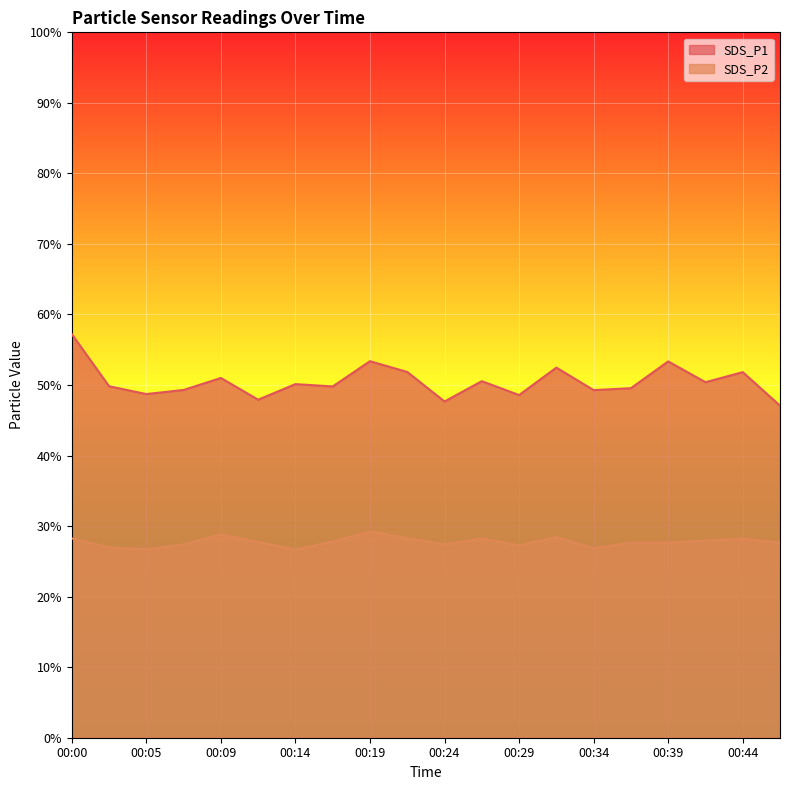

Reading left to right, extract all data points from this chart.

SDS_P1: 00:00=57.2	00:02=49.8	00:05=48.7	00:07=49.3	00:09=51.0	00:12=47.9	00:14=50.1	00:17=49.8	00:19=53.4	00:22=51.9	00:24=47.7	00:26=50.5	00:29=48.6	00:31=52.5	00:34=49.3	00:36=49.5	00:39=53.4	00:41=50.4	00:44=51.8	00:46=47.1
SDS_P2: 00:00=28.2	00:02=27.0	00:05=26.7	00:07=27.4	00:09=28.9	00:12=27.8	00:14=26.6	00:17=27.8	00:19=29.2	00:22=28.3	00:24=27.4	00:26=28.2	00:29=27.3	00:31=28.4	00:34=26.9	00:36=27.6	00:39=27.6	00:41=27.9	00:44=28.2	00:46=27.6